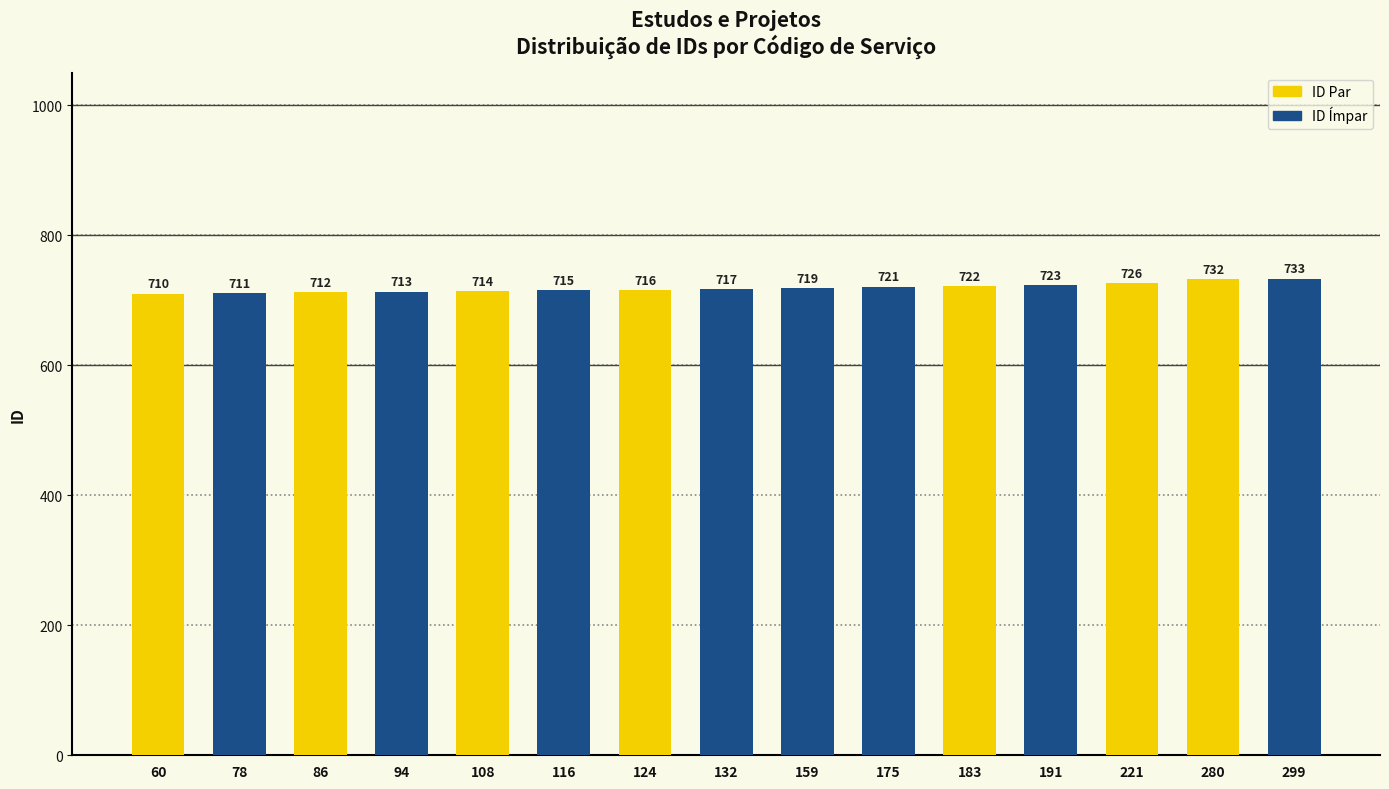

At which category does the chart reach its minimum across all series?

60